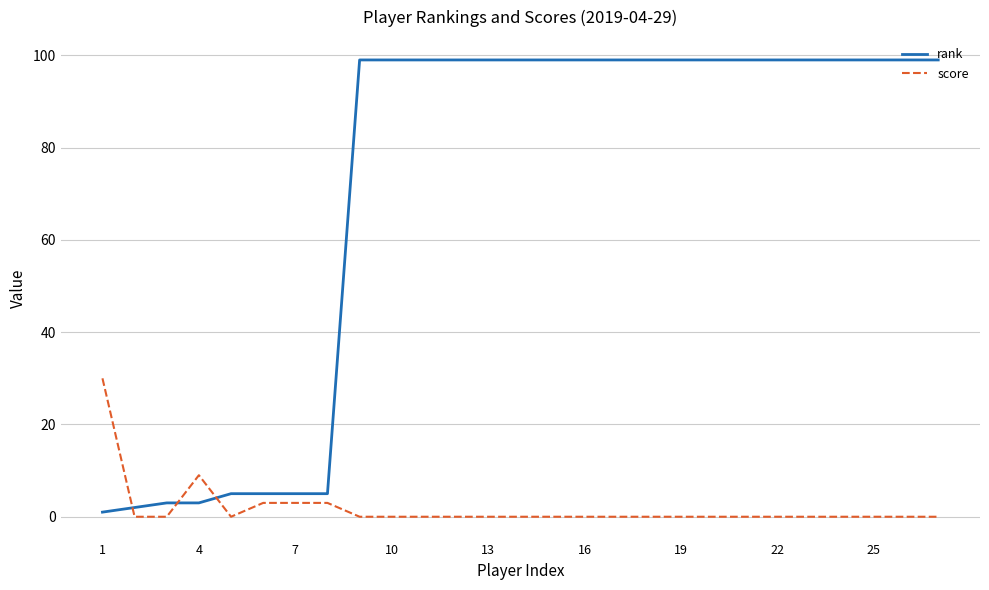

Which series has the widest spread of values?

rank